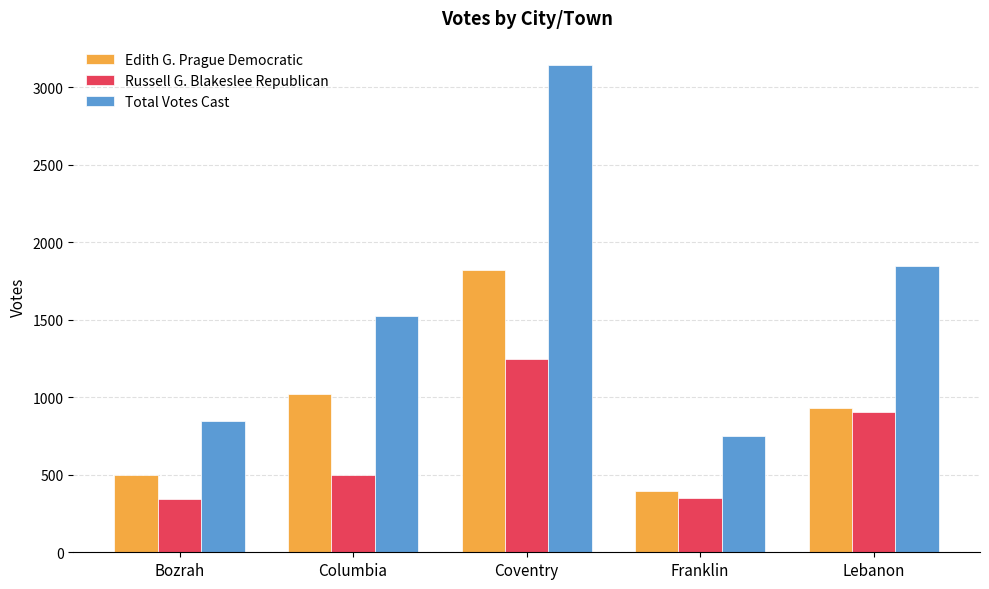

Which series has the largest total across all categories?

Total Votes Cast